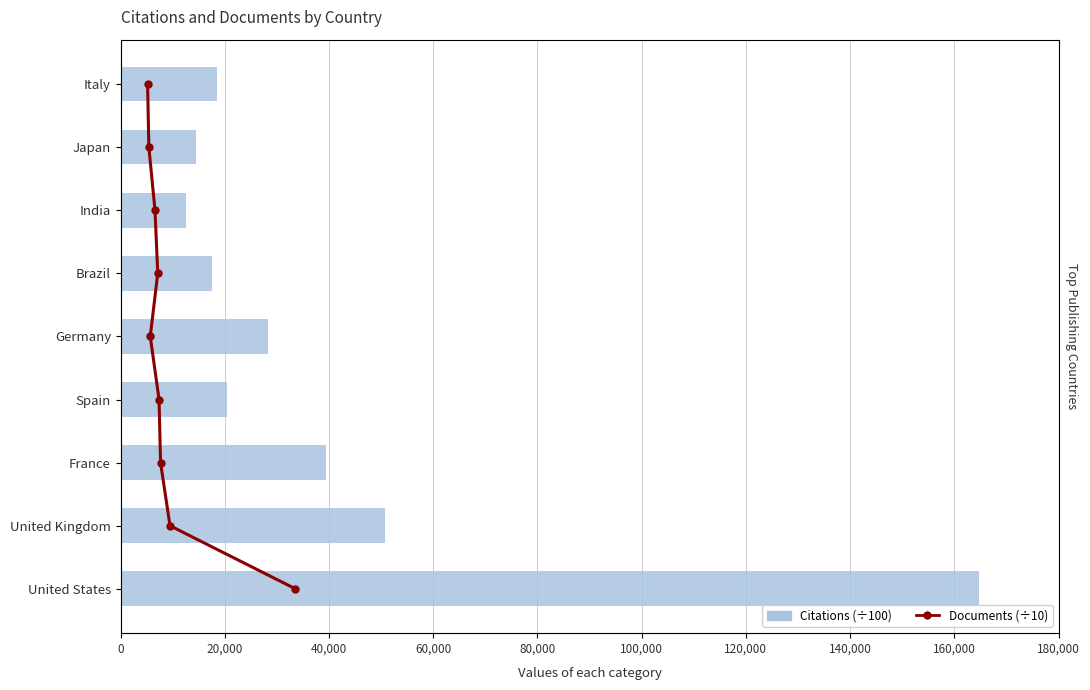

How many groups of bars are there?

9